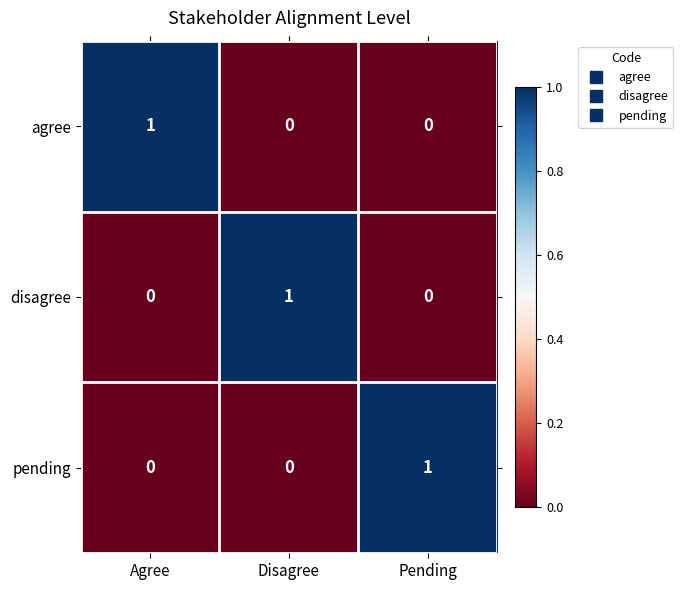

What is the difference between the highest and lowest values at Pending?

1